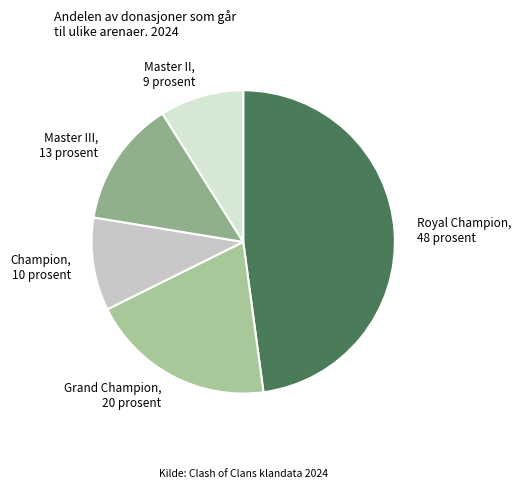

Which slice is the largest?

Royal Champion